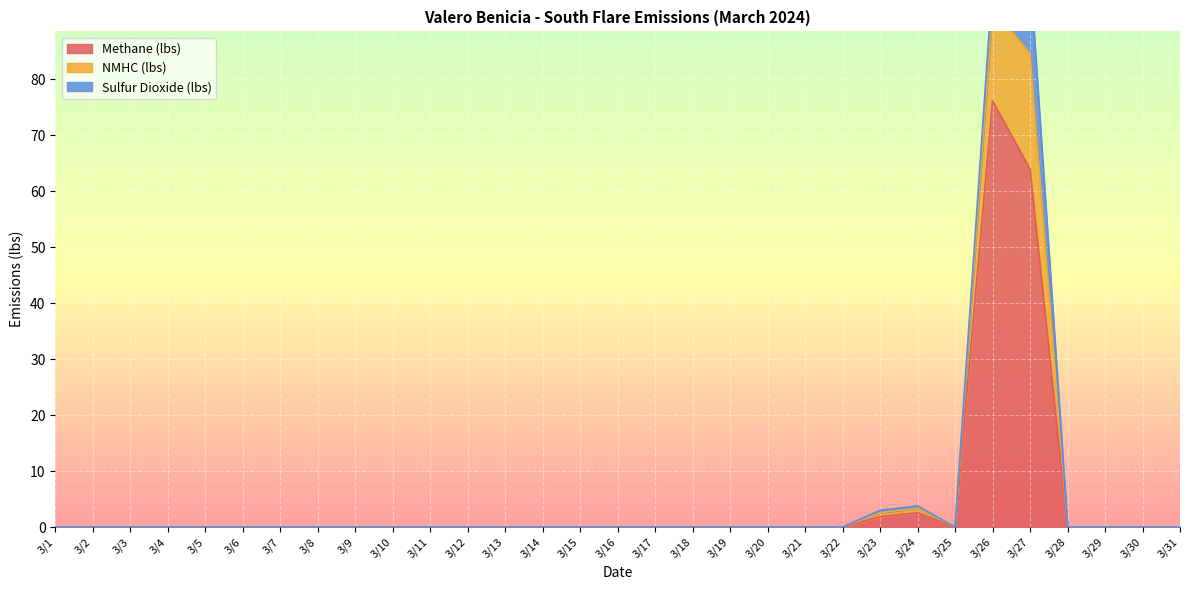

How many values in the NMHC (lbs) series exceed 0?

4